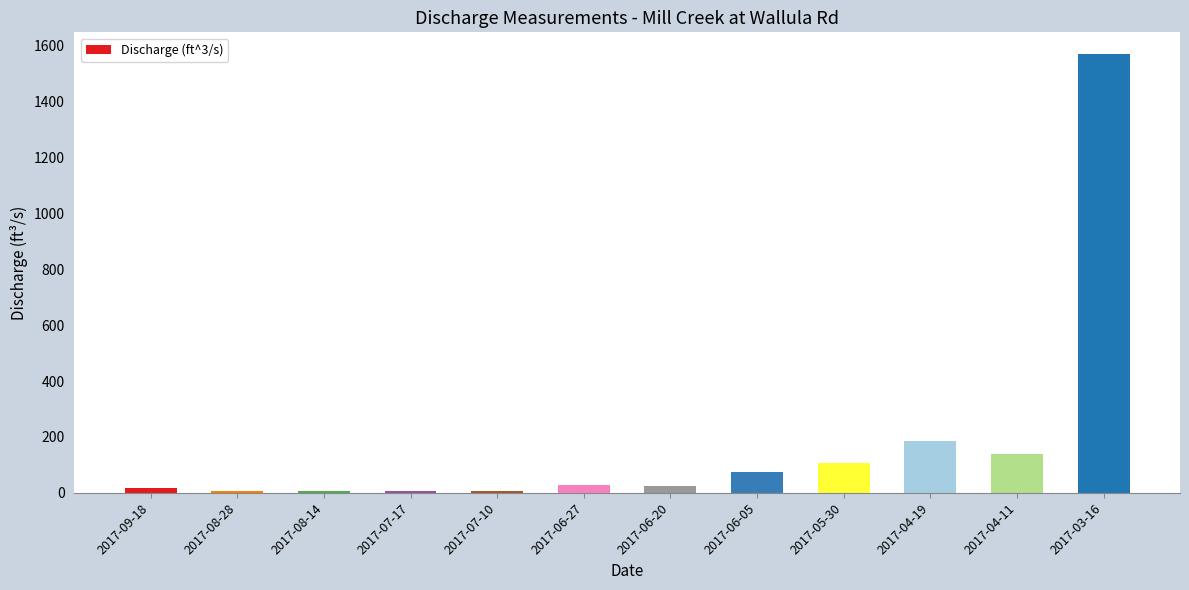

True or false: the data shows 235.9 at 2017-04-11.

False